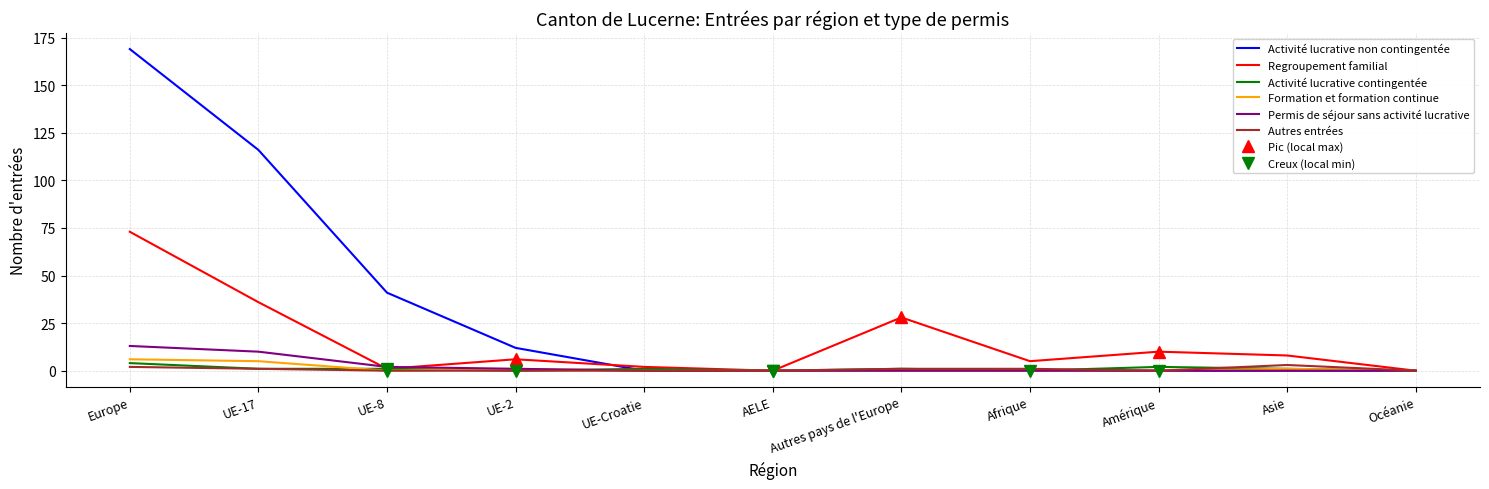

What is the maximum value shown in the chart?

169